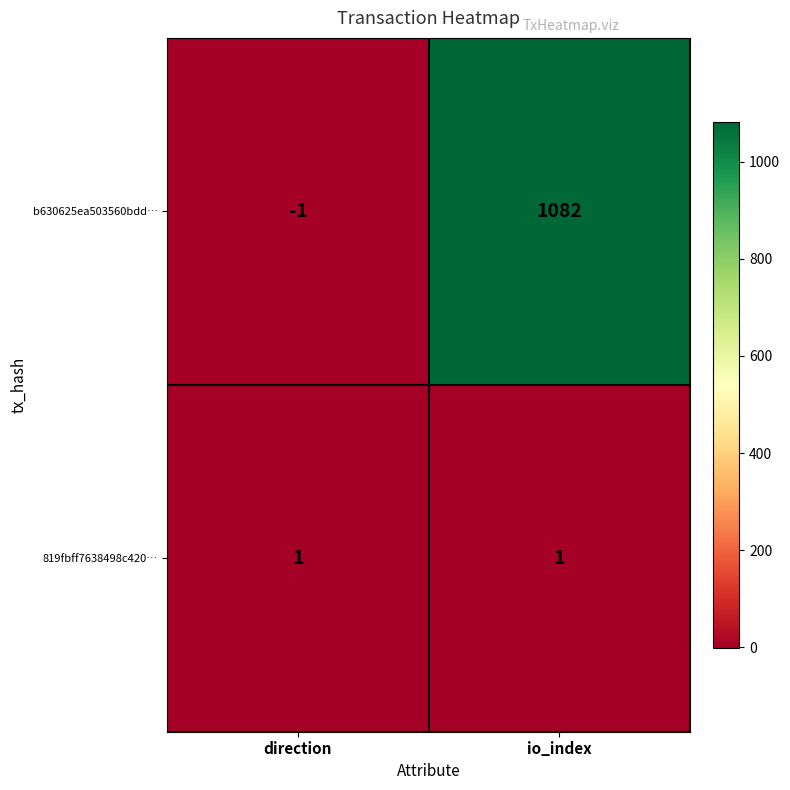

Which series changed the most between direction and io_index?

b630625ea503560bdd…